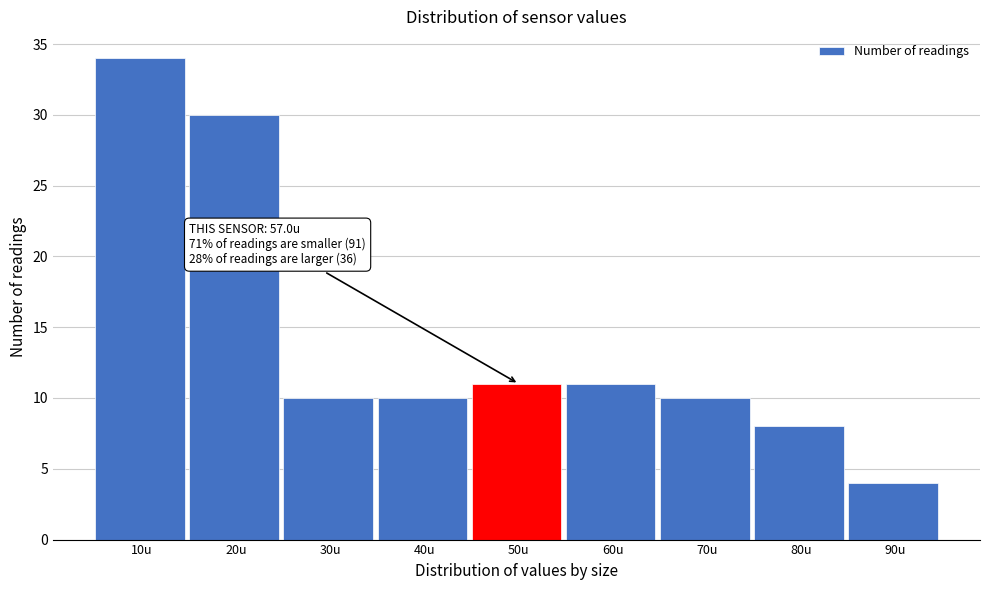

Reading left to right, transcribe all the data shown in this chart.

34	30	10	10	11	11	10	8	4